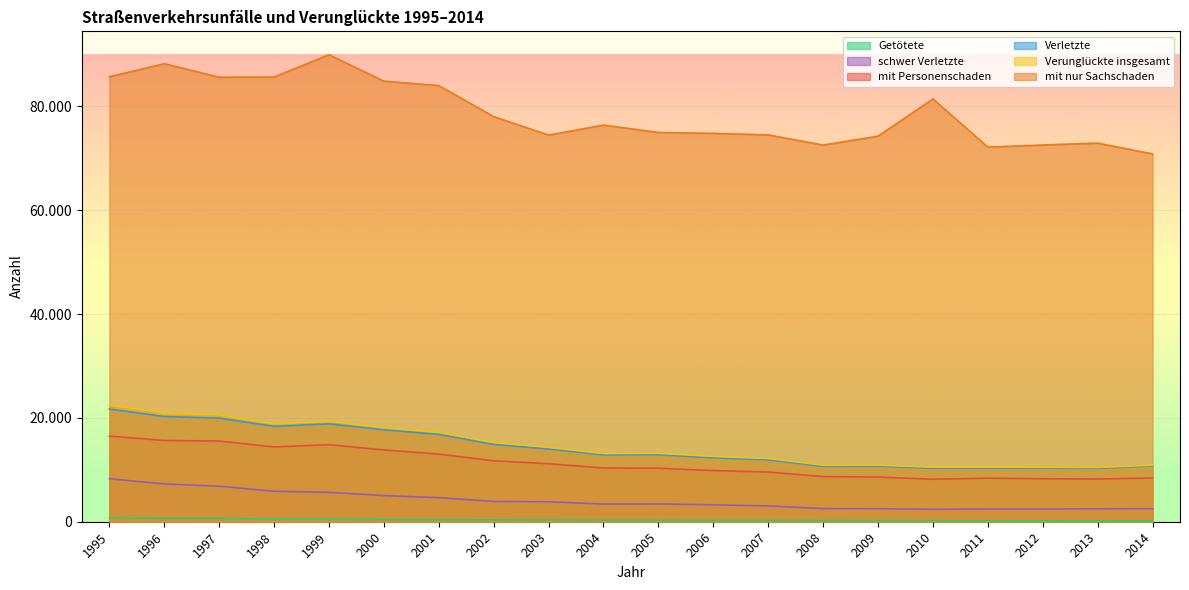

Where does the Verunglückte insgesamt series first go above 13186?

1995